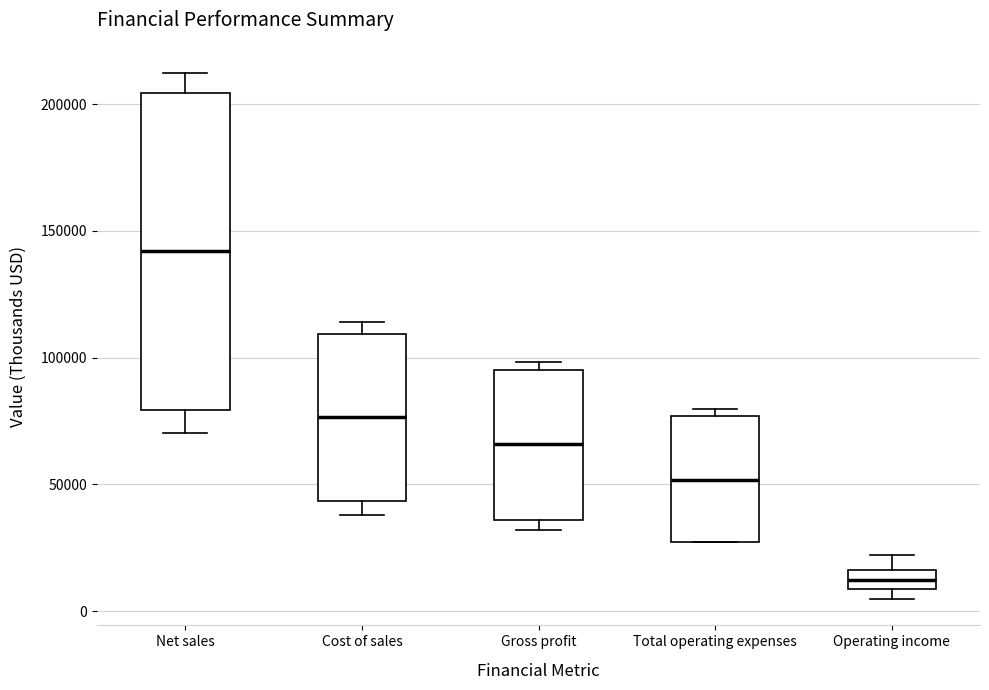

Comparing the boxes themselves (not the whiskers), which one is the tallest?

Net sales